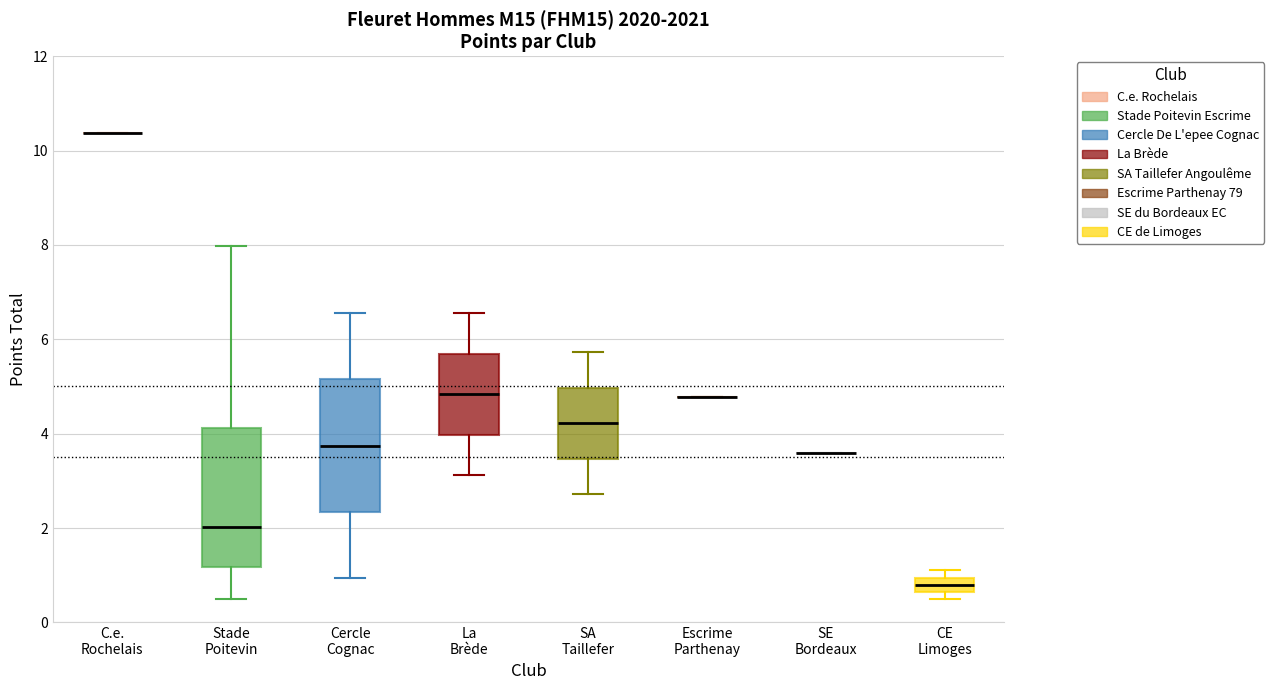

Reading left to right, transcribe this box plot: for each box, give where its median line is, the range the box spans, and where its two whiskers end, as read against the y-axis. The values are not printed on the chart, so give them approximately, as read against the axis.

C.e. Rochelais: box collapsed to a line at 10.4, whiskers 10.4 to 10.4
Stade Poitevin: median 2.0, box 1.2 to 4.2, whiskers 0.6 to 8.0
Cercle Cognac: median 3.8, box 2.4 to 5.2, whiskers 1.0 to 6.6
La Brède: median 4.8, box 4.0 to 5.6, whiskers 3.2 to 6.6
SA Taillefer: median 4.2, box 3.4 to 5.0, whiskers 2.8 to 5.8
Escrime Parthenay: box collapsed to a line at 4.8, whiskers 4.8 to 4.8
SE Bordeaux: box collapsed to a line at 3.6, whiskers 3.6 to 3.6
CE Limoges: median 0.8, box 0.6 to 1.0, whiskers 0.6 (just below the box's lower edge) to 1.2